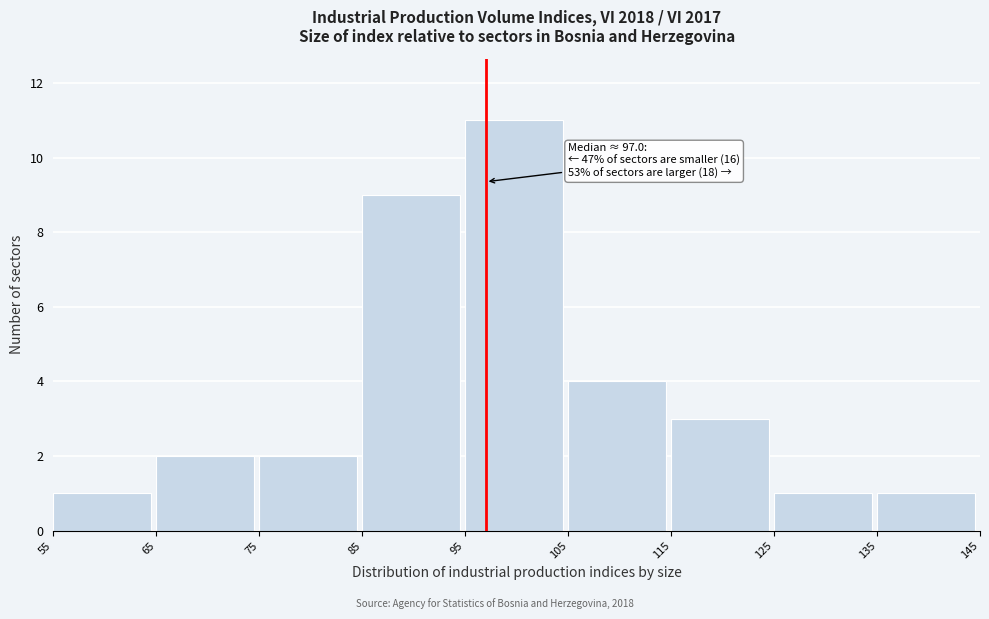

Over which range of the x-axis is the bar tallest?

95 to 105